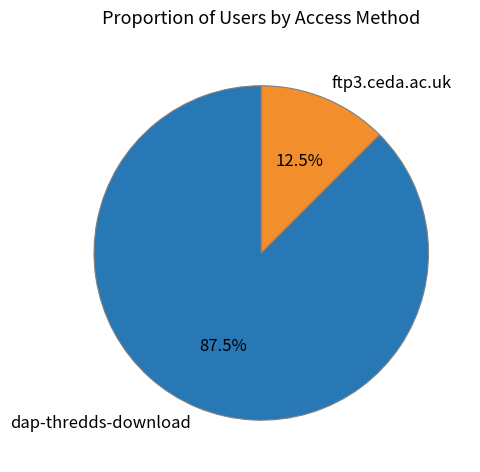

Is the sum of dap-thredds-download and ftp3.ceda.ac.uk greater than half?

Yes